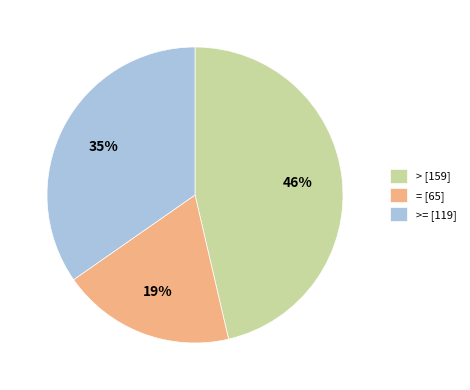

What is the ratio of the value at > [159] to the value at >= [119]?

1.3